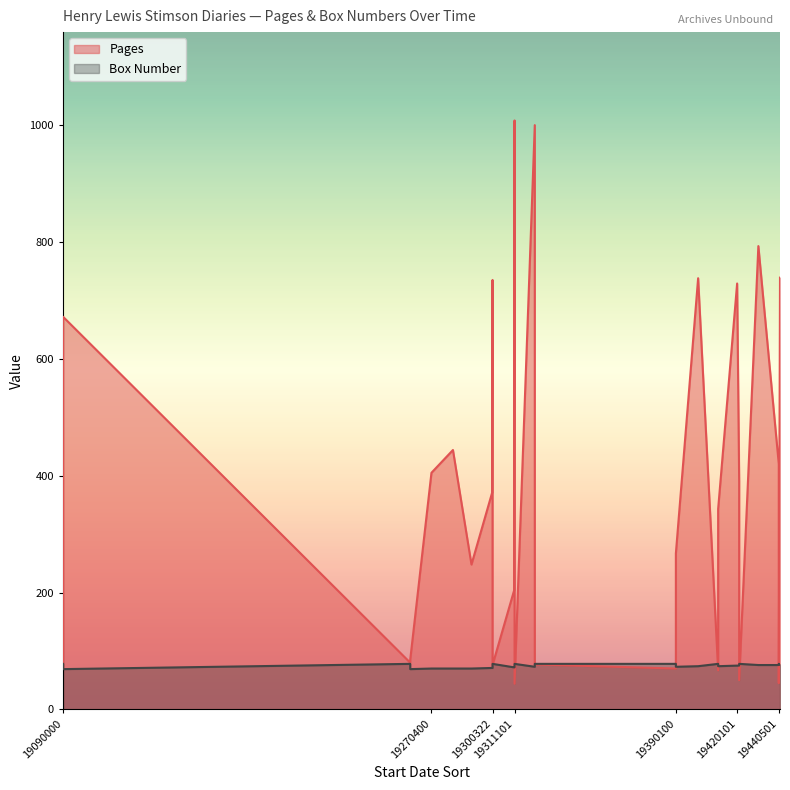

True or false: Pages has a value of 735 at 19300322.

True